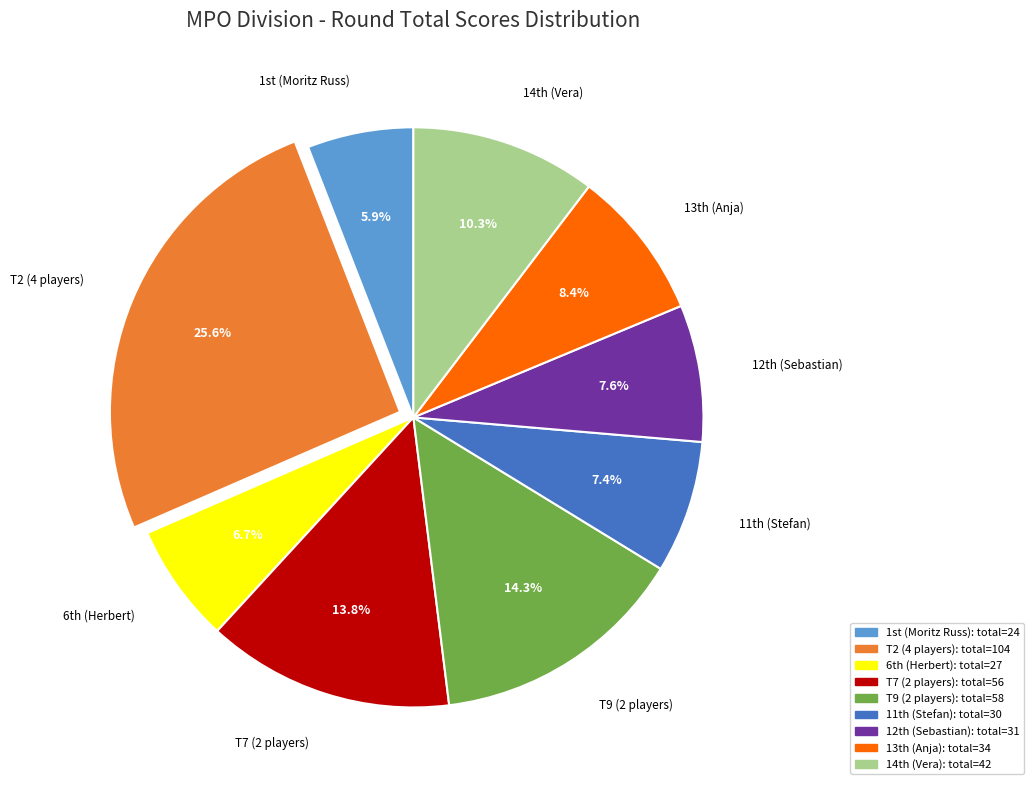

How much of the chart is everything except T9 (2 players)?

85.7%